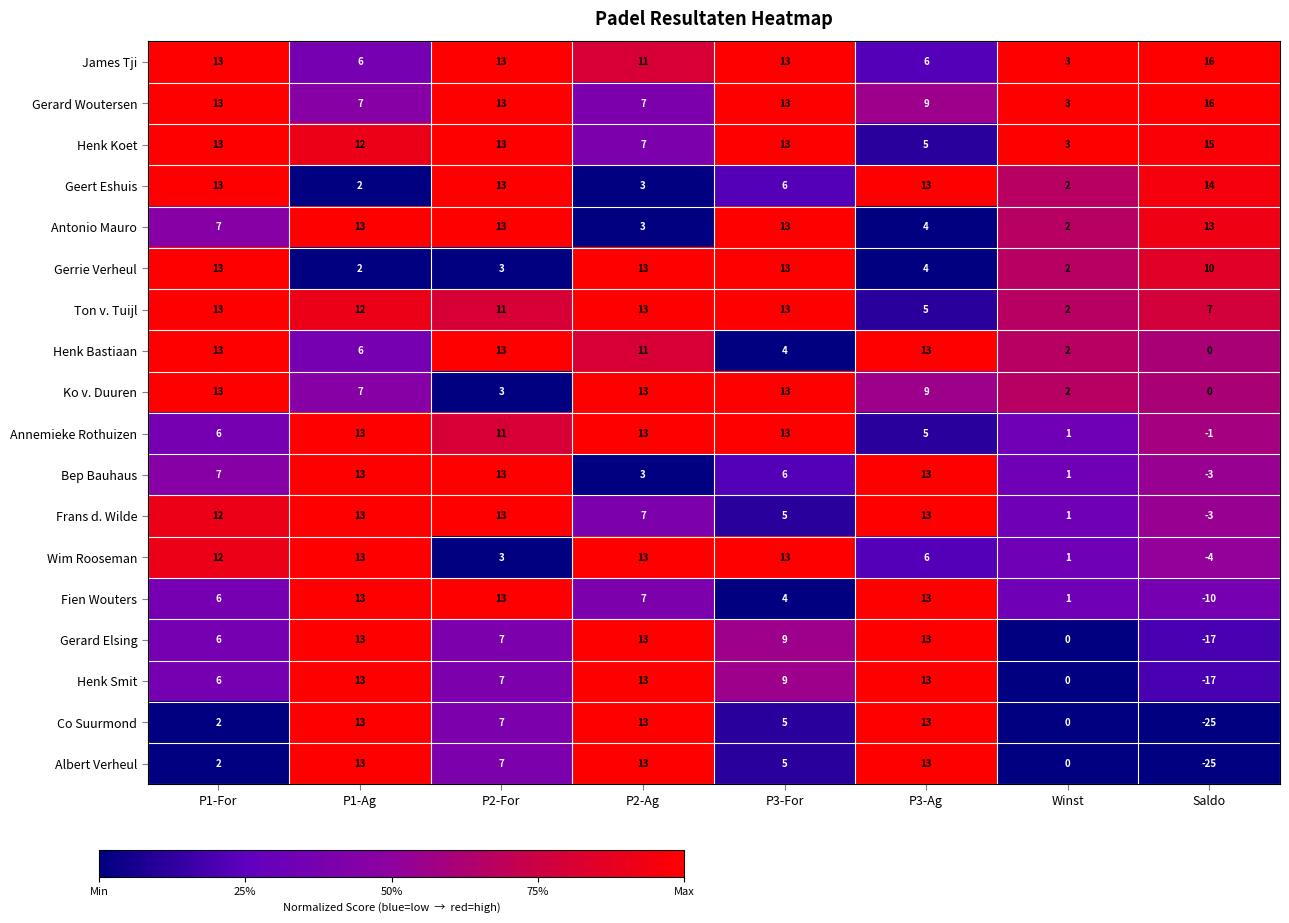

The value of Henk Smit at P3-Ag is 13. True or false?

True